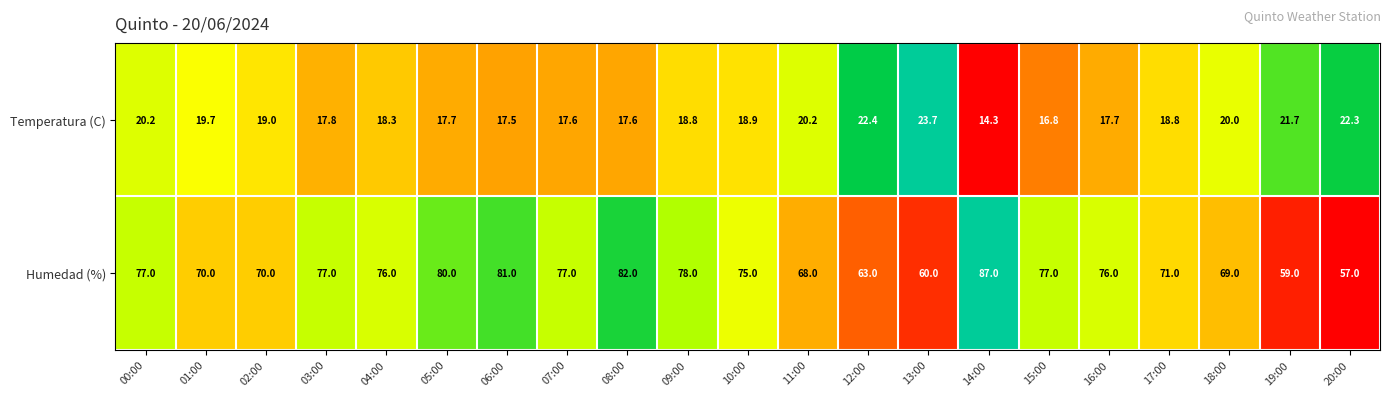

At which category is the sum across all series the highest?

14:00